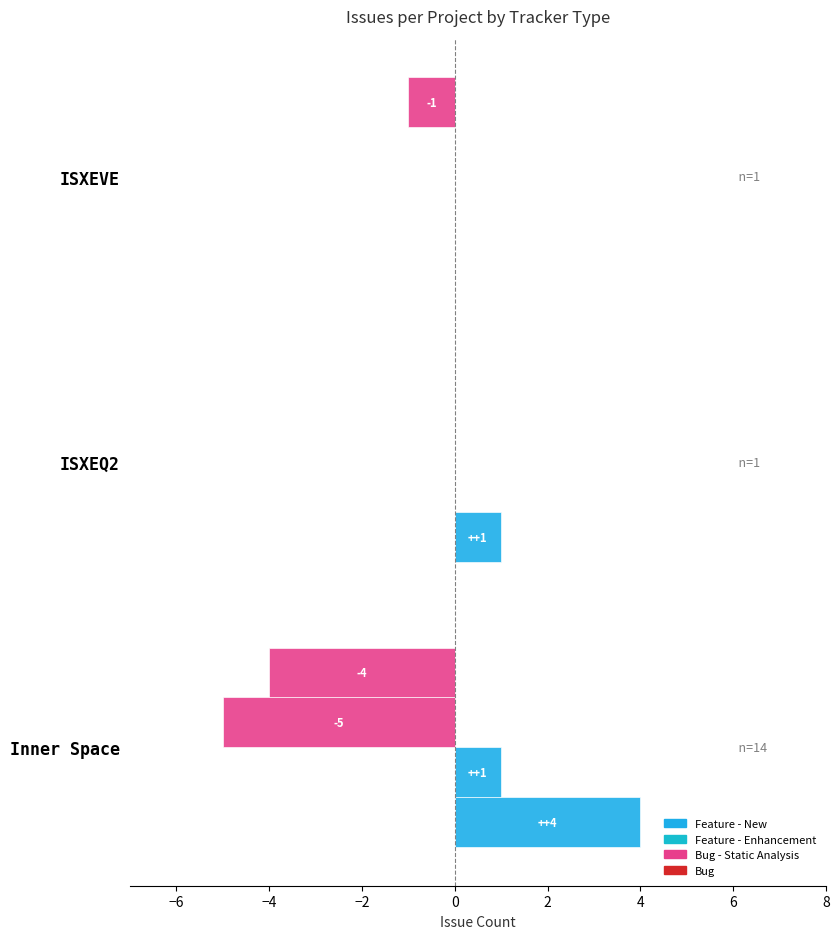

What is the greatest value displayed?

4